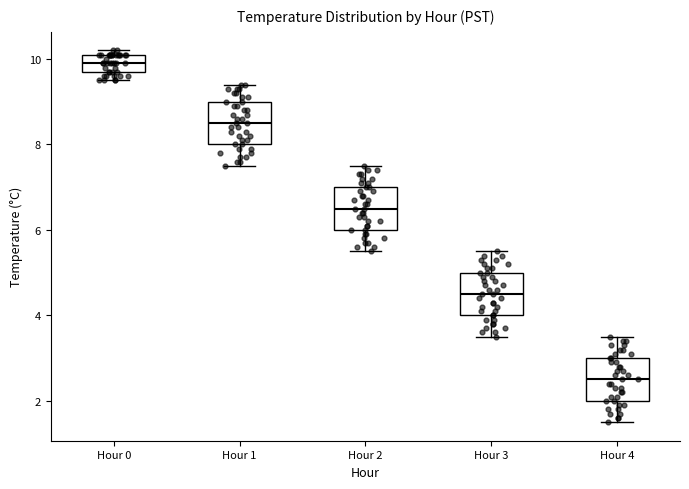

Which box has the lowest median line?

Hour 4